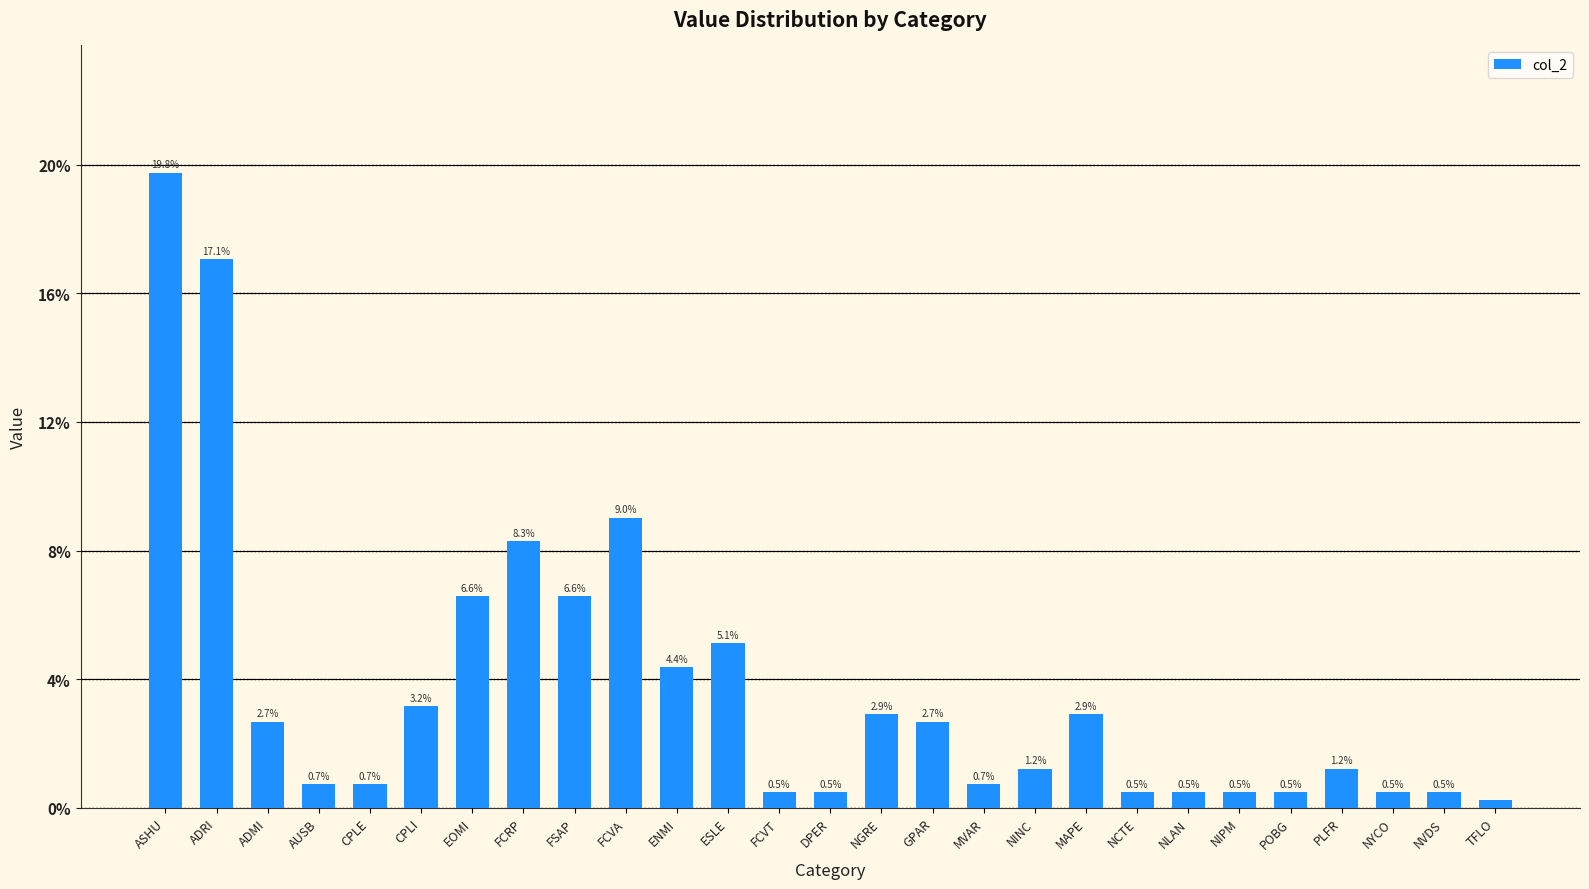

How many data points does each series have?

27